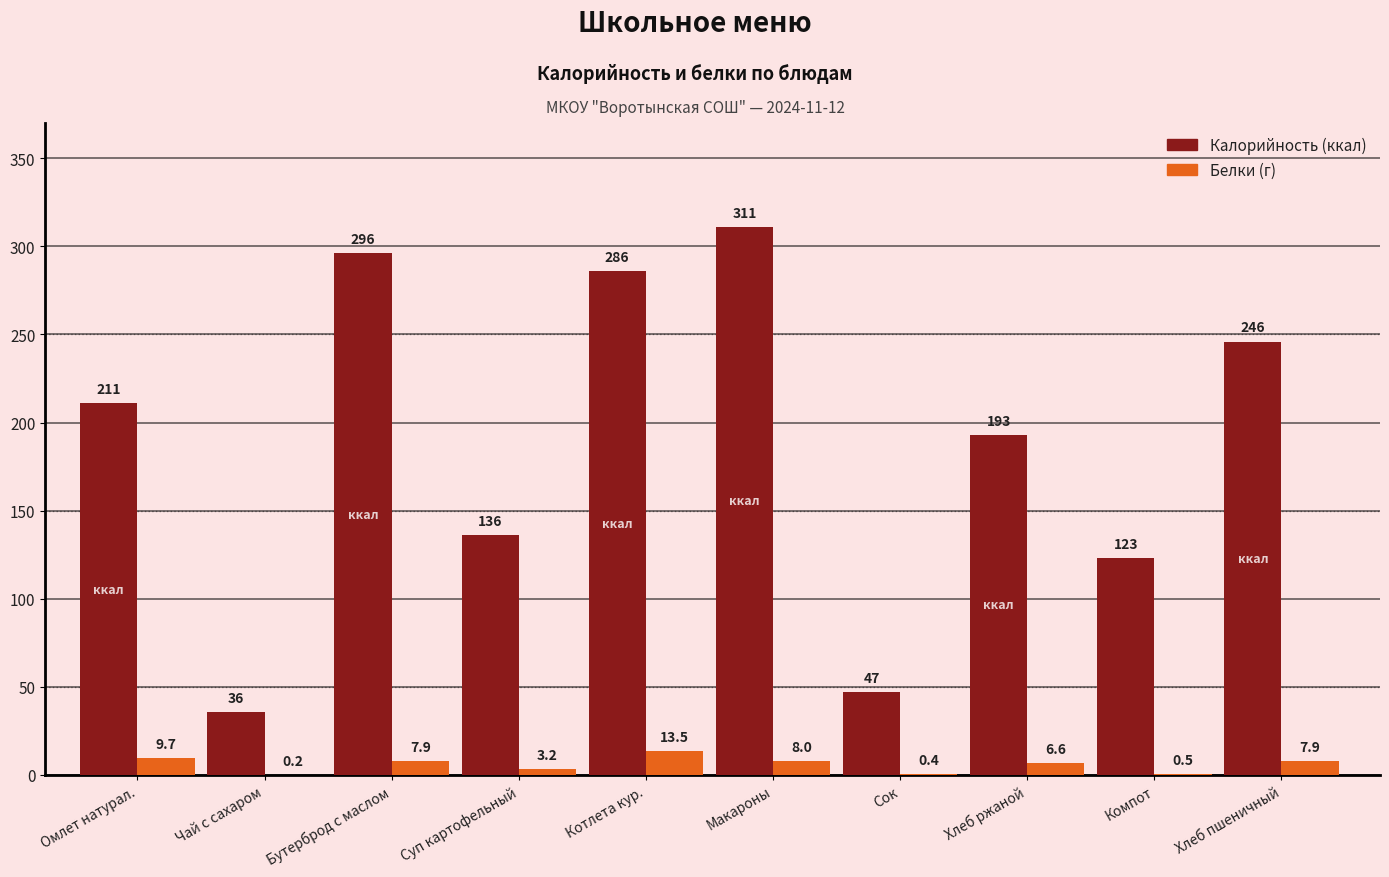

At which category is the sum across all series the highest?

Макароны